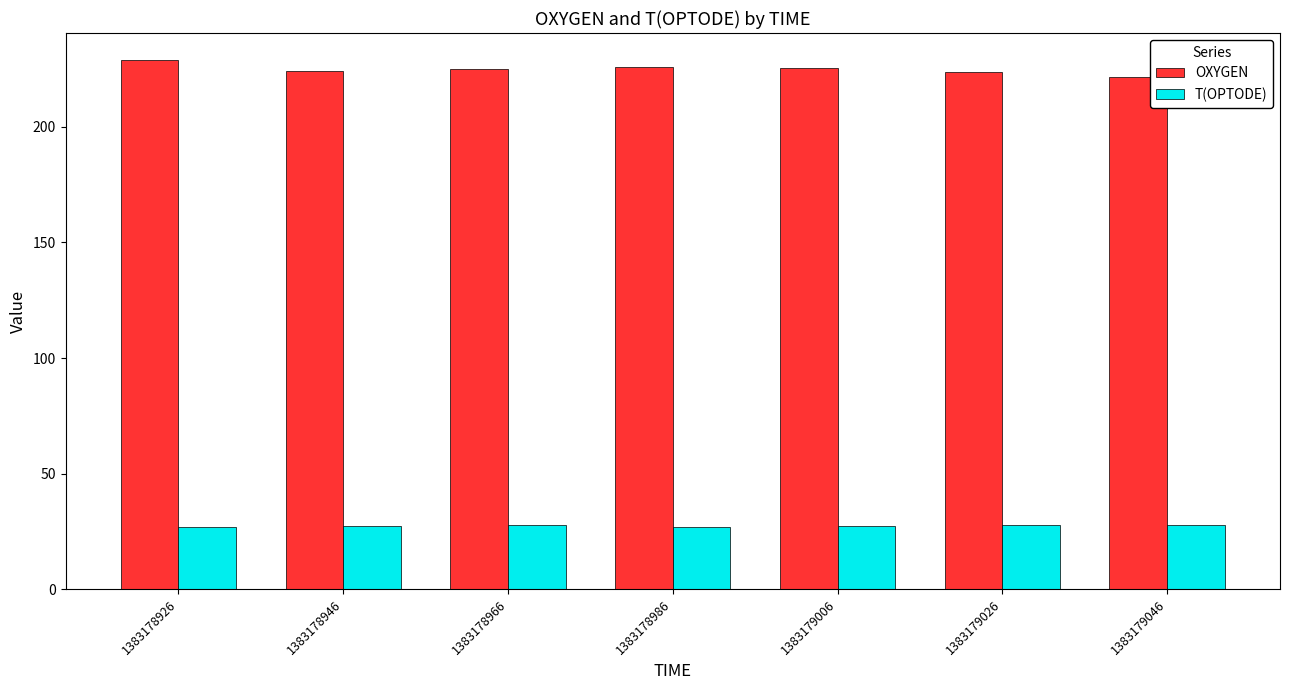

Is the value of OXYGEN at 1383178926 greater than the value of T(OPTODE) at 1383178986?

Yes